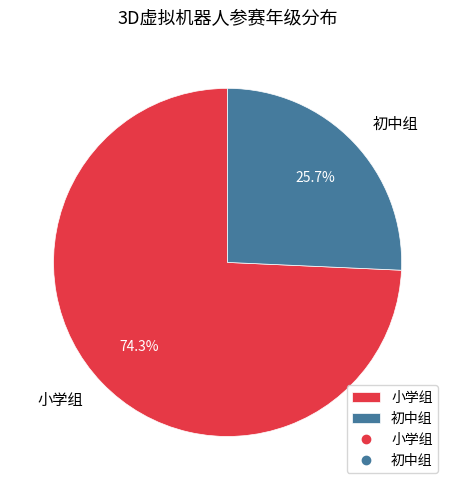

How many slices are in this pie chart?

2